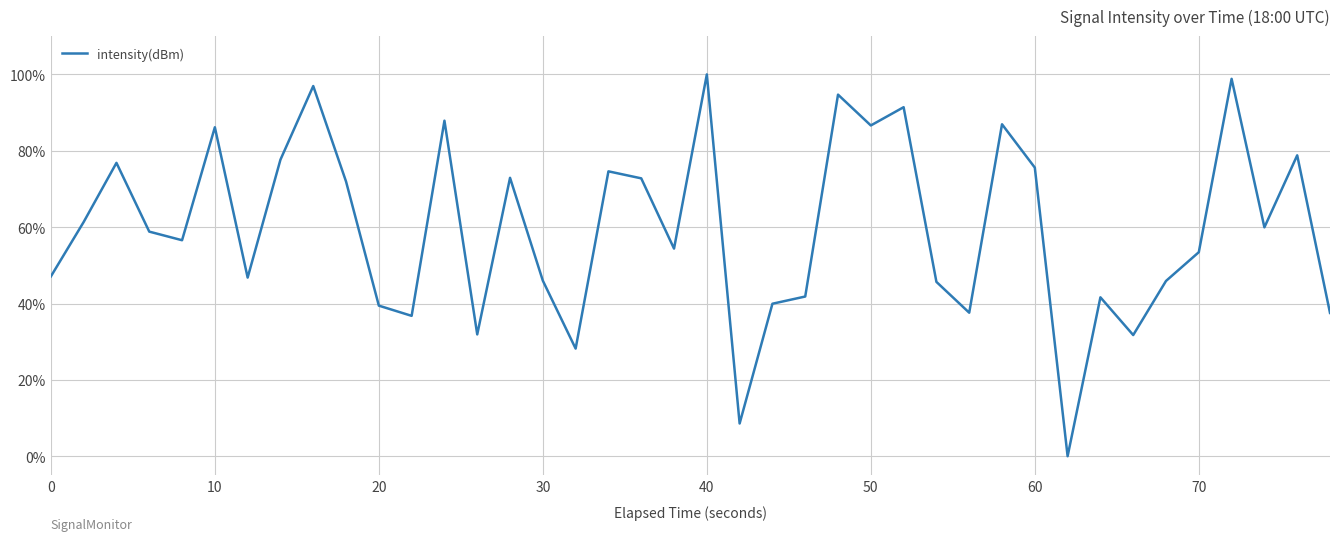

What is the difference between the maximum and minimum values?

100.0